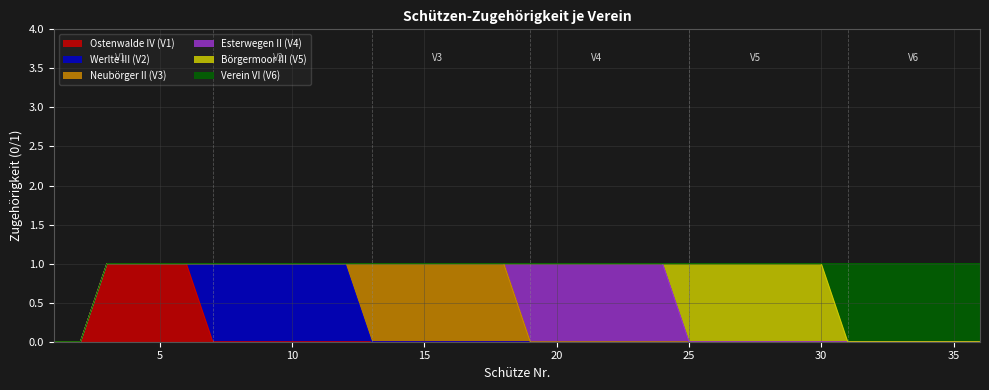

Is the value of Börgermoor III (V5) at 10 greater than the value of Esterwegen II (V4) at 34?

No